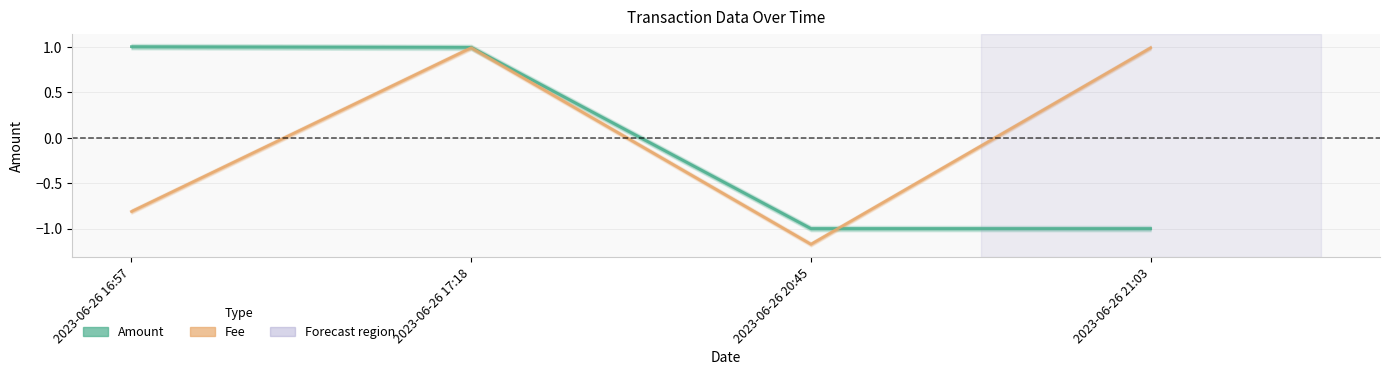

Which series ends up on top after the final intersection of Amount and Fee?

Fee